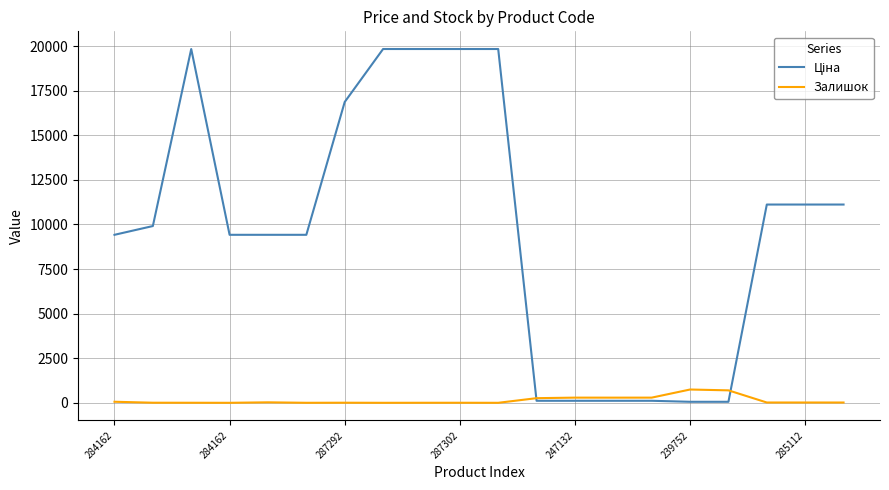

What is the maximum value shown in the chart?

19831.1